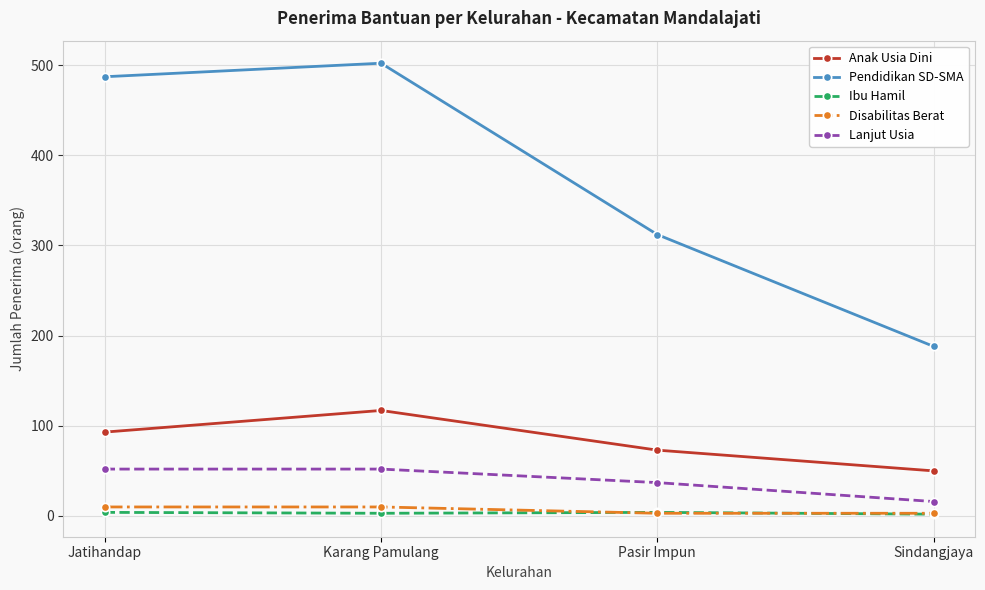

What is the highest value of the Ibu Hamil series?

4